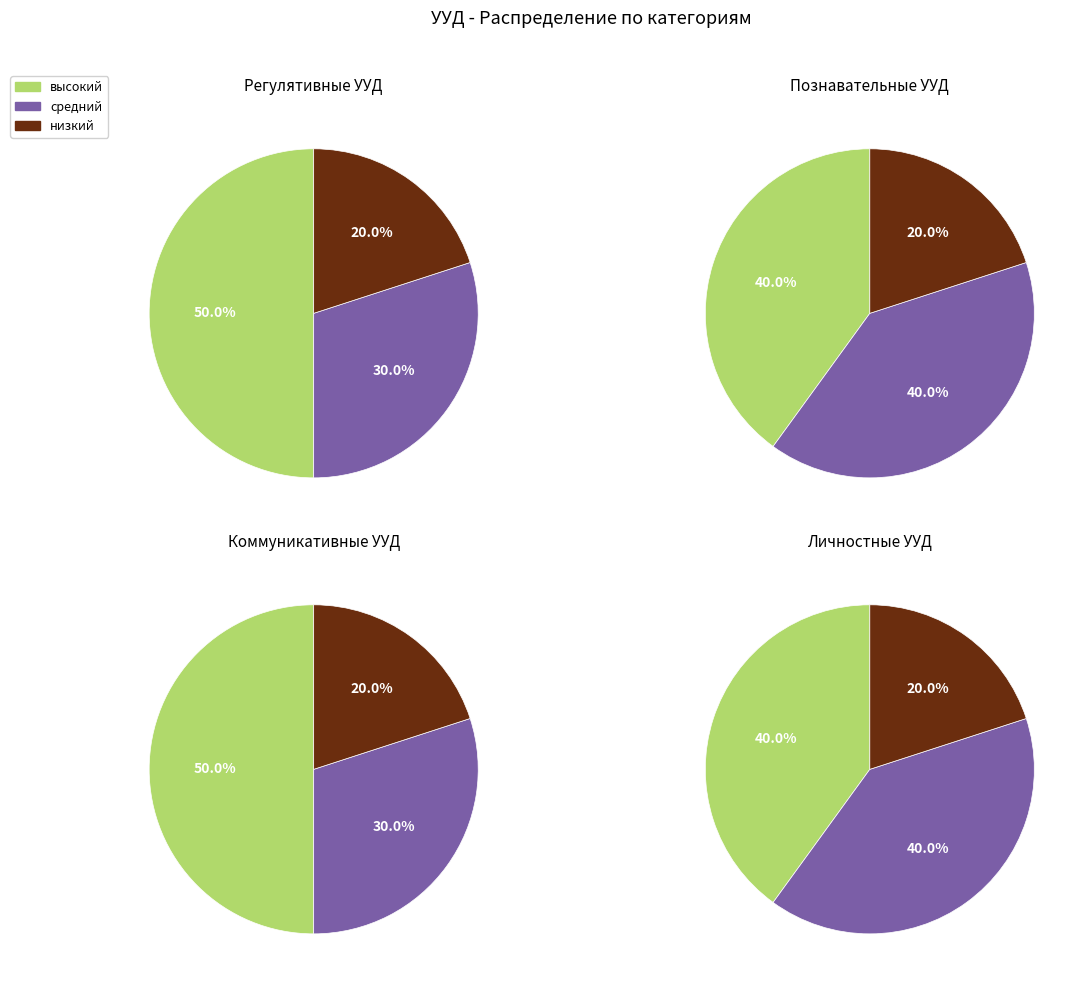

How many segments does this pie chart have?

3